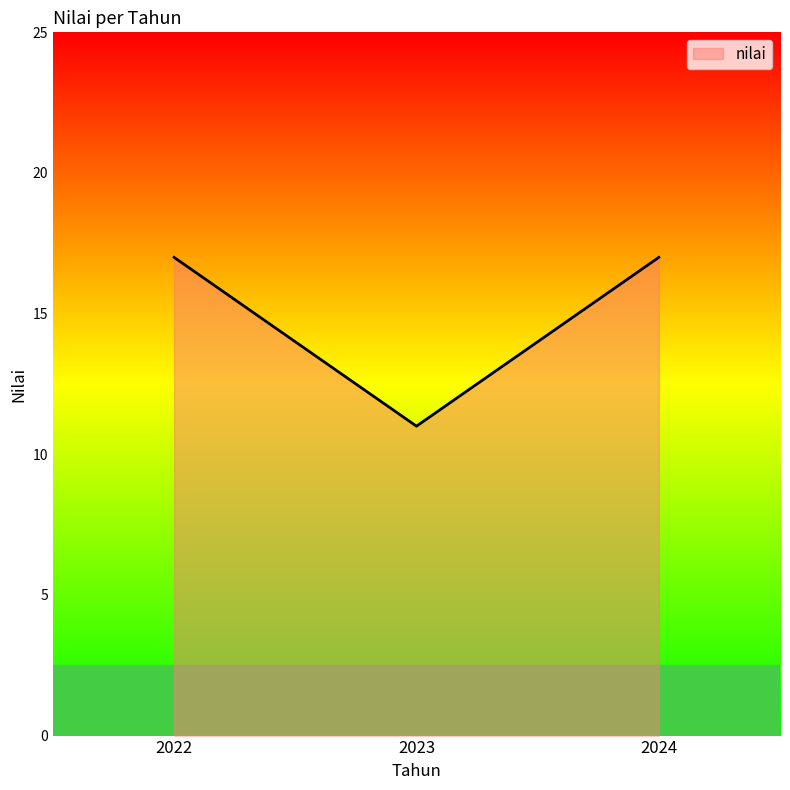

What is the smallest value displayed?

11